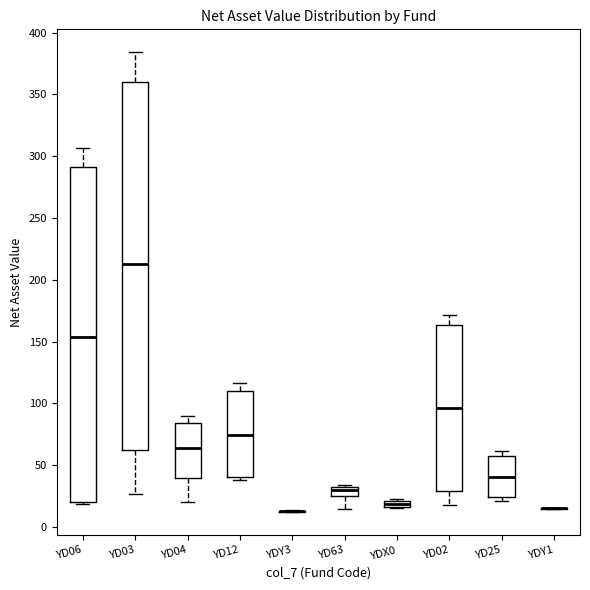

Where does the upper whisker of the box for YD12 end on the y-axis? The values are not printed on the chart, so give them approximately, as read against the axis.

115